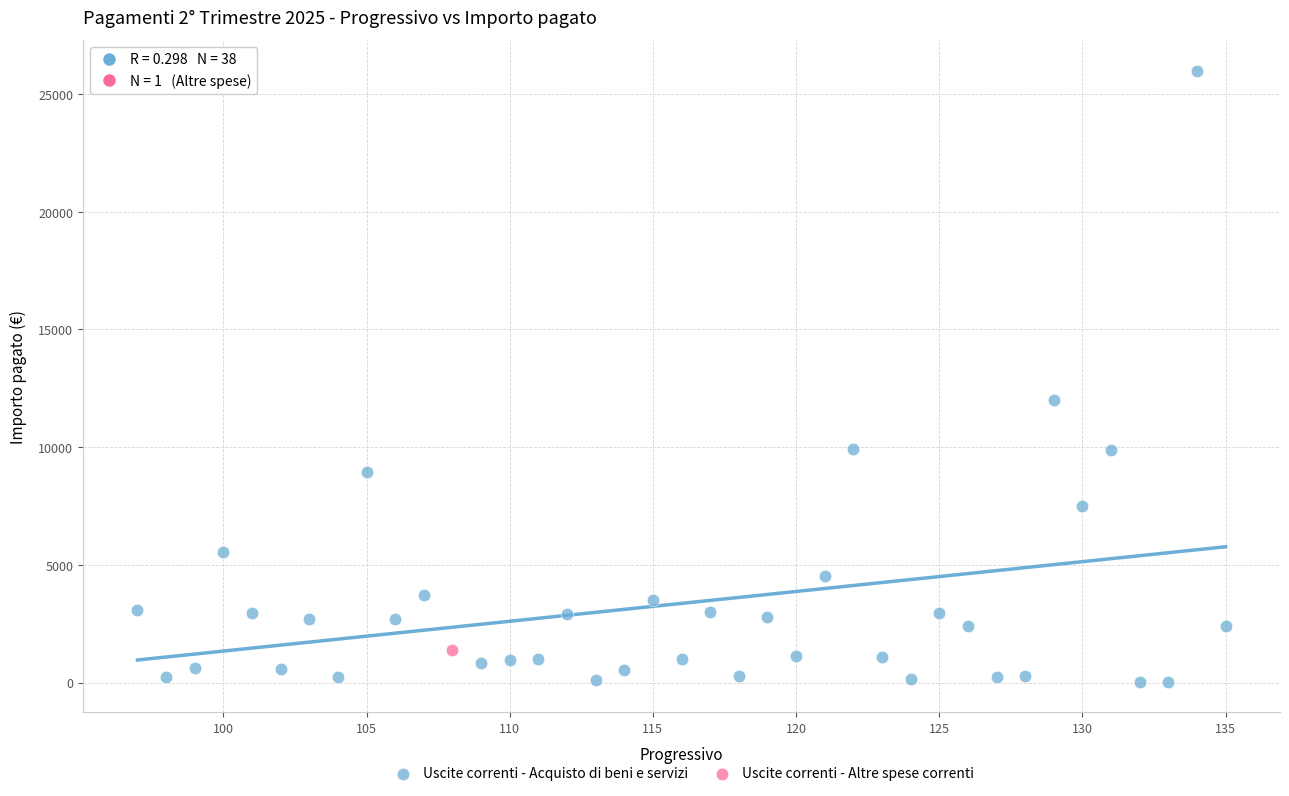

What are all the series names shown in the legend?

Uscite correnti - Acquisto di beni e servizi, Uscite correnti - Altre spese correnti